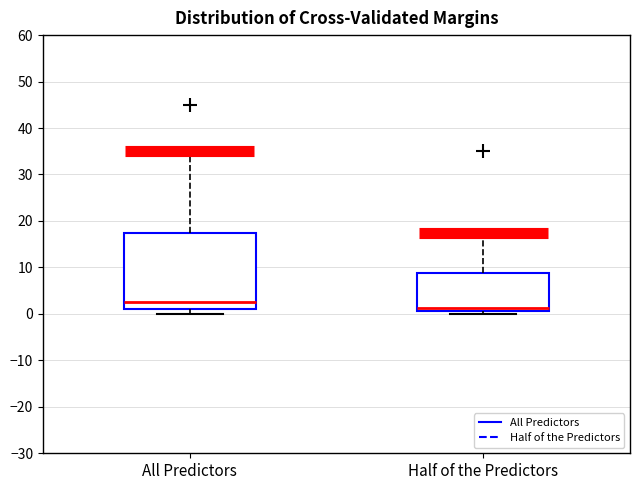

Reading left to right, read every box against the y-axis: the position of its median line, the range the box covers, and the ends of its whiskers. The values are not printed on the chart, so give them approximately, as read against the axis.

All Predictors: median 3, box 1 to 18, whiskers 0 to 35
Half of the Predictors: median 1 (just above the box's lower edge), box 1 to 9, whiskers 0 to 18